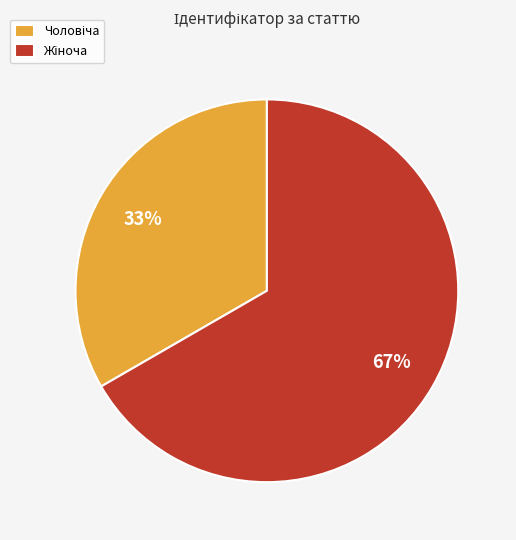

Count the number of slices in the pie.

2